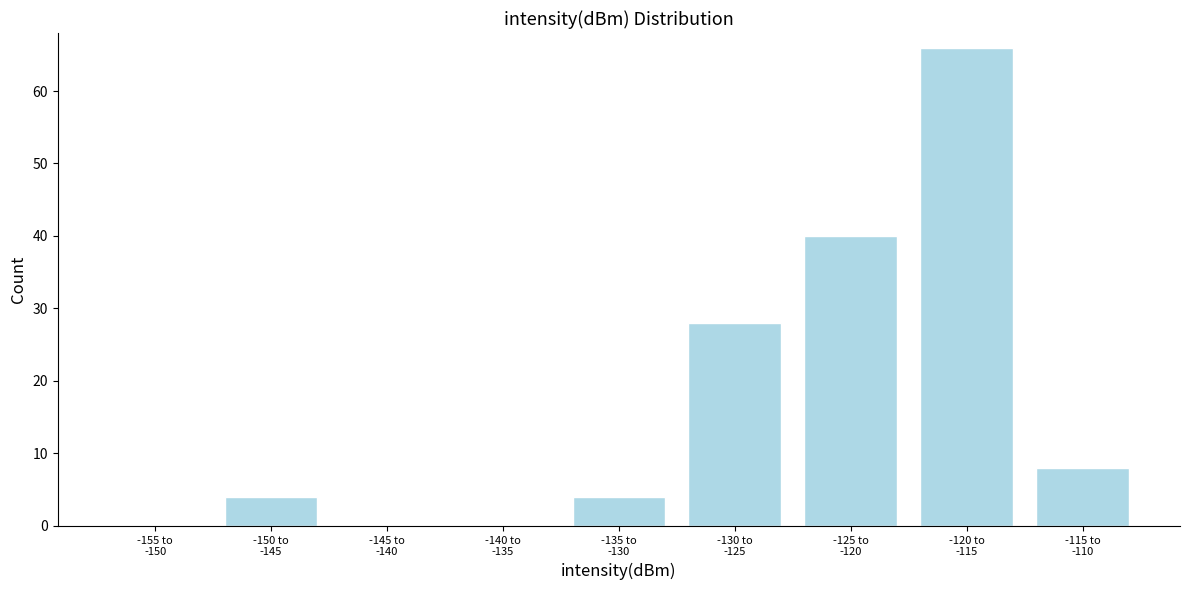

What is the greatest value displayed?

66